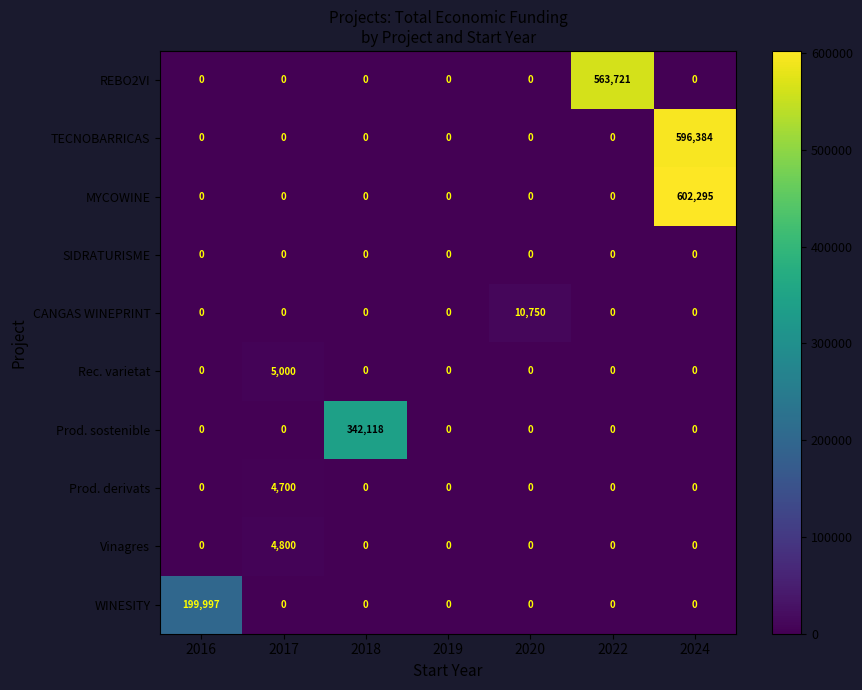

Which category has the highest value across all series?

2024